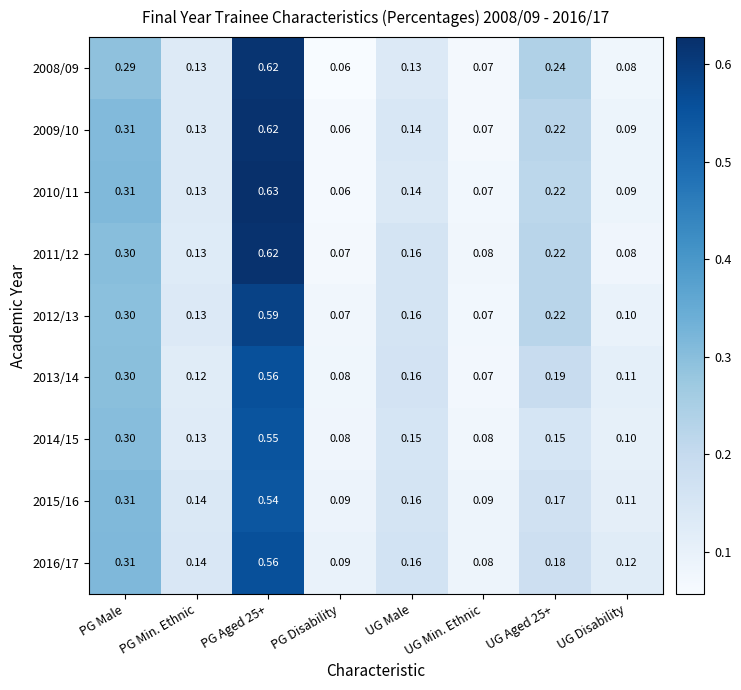

Where is 2011/12 nearest to the value 0?

PG Disability